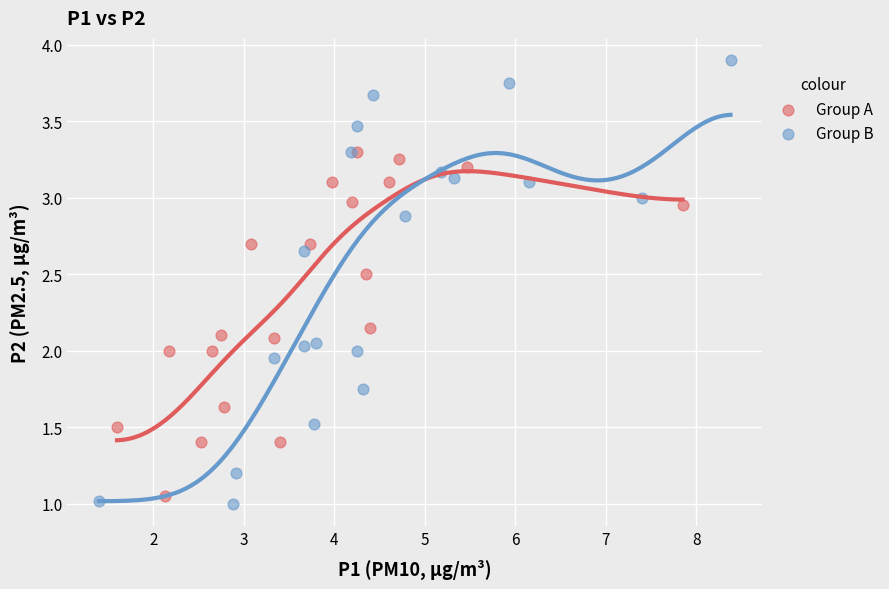

Which series reaches the maximum Y coordinate?

Group B